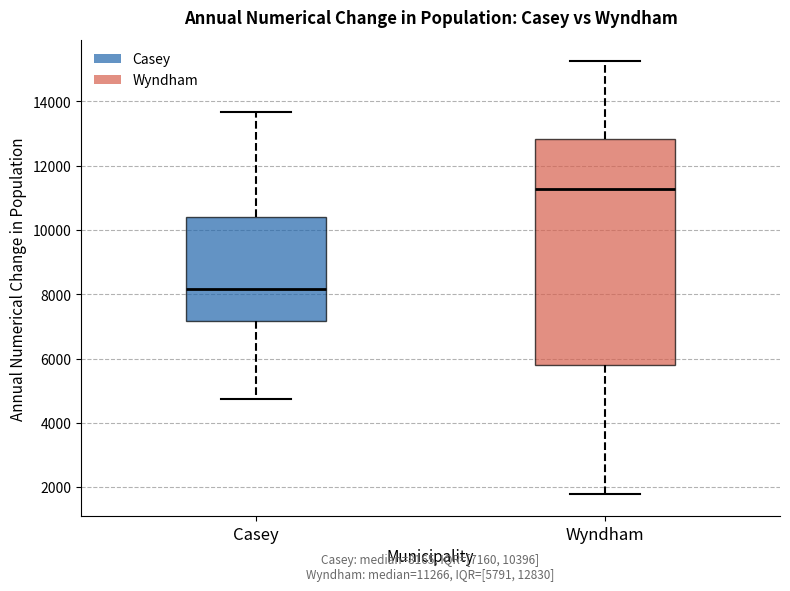

Which box's median line is the highest?

Wyndham